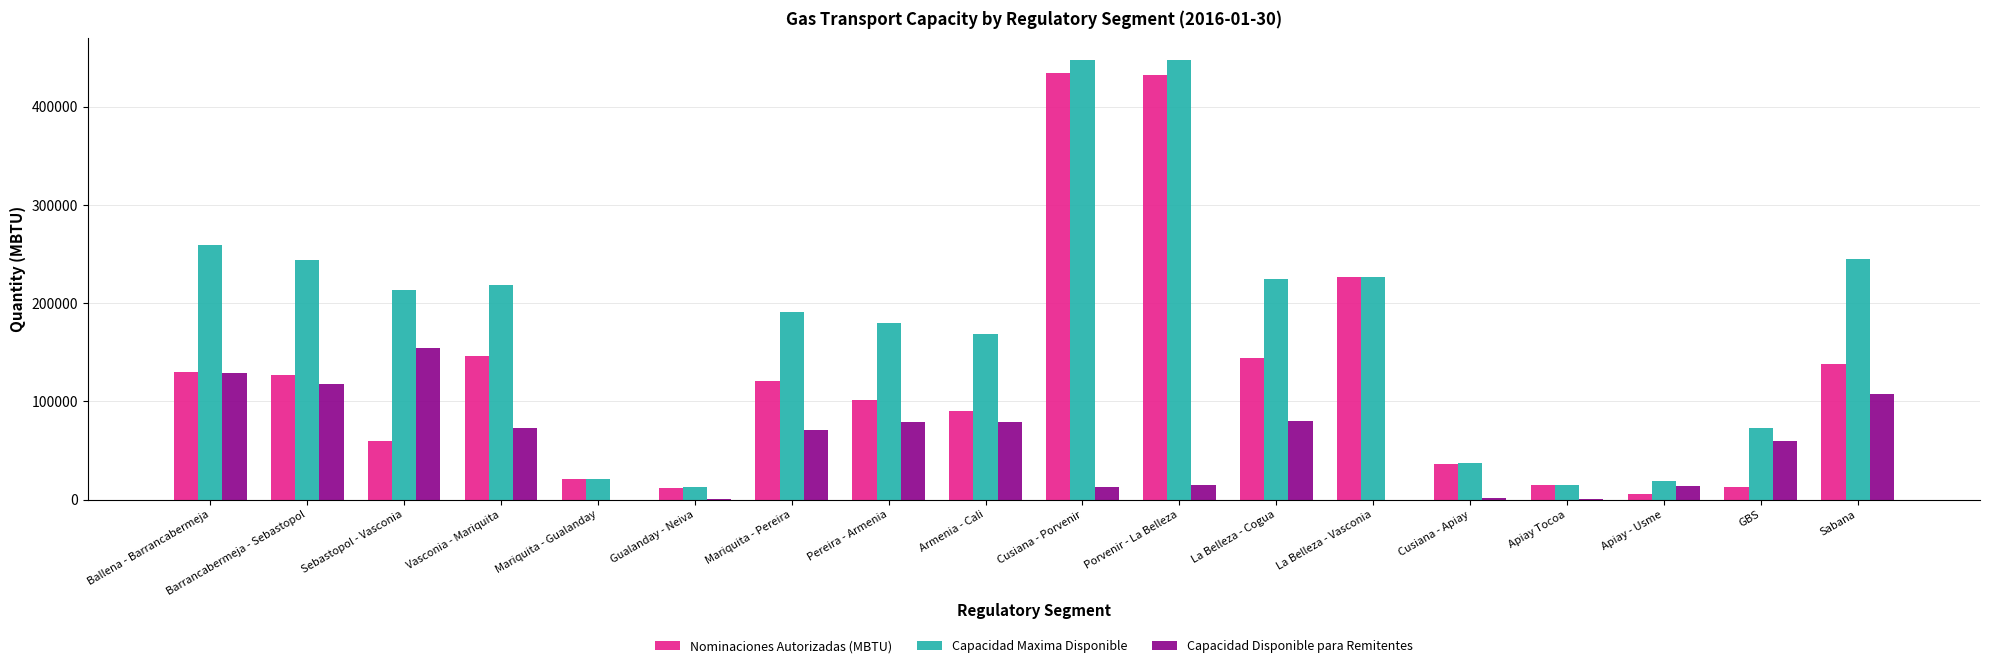

How many distinct data groups are displayed?

3